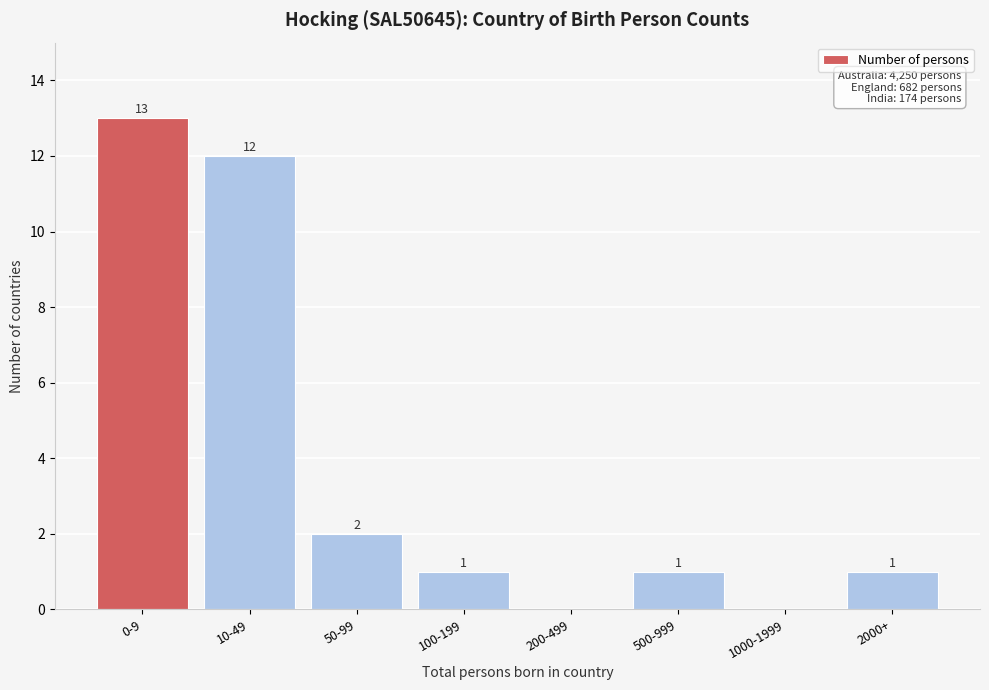

Reading right to left, transcribe all the data shown in this chart.

2000+=1	1000-1999=0	500-999=1	200-499=0	100-199=1	50-99=2	10-49=12	0-9=13